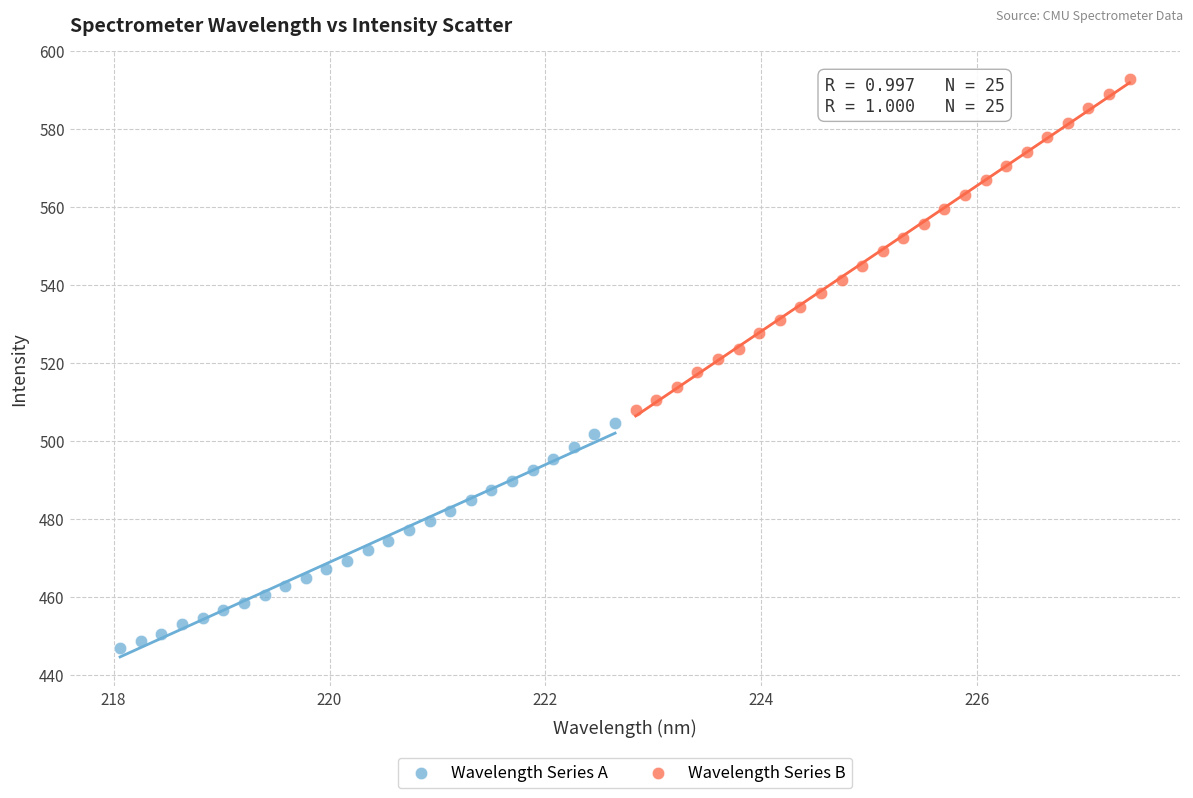

Which series reaches the maximum Y coordinate?

Wavelength Series B